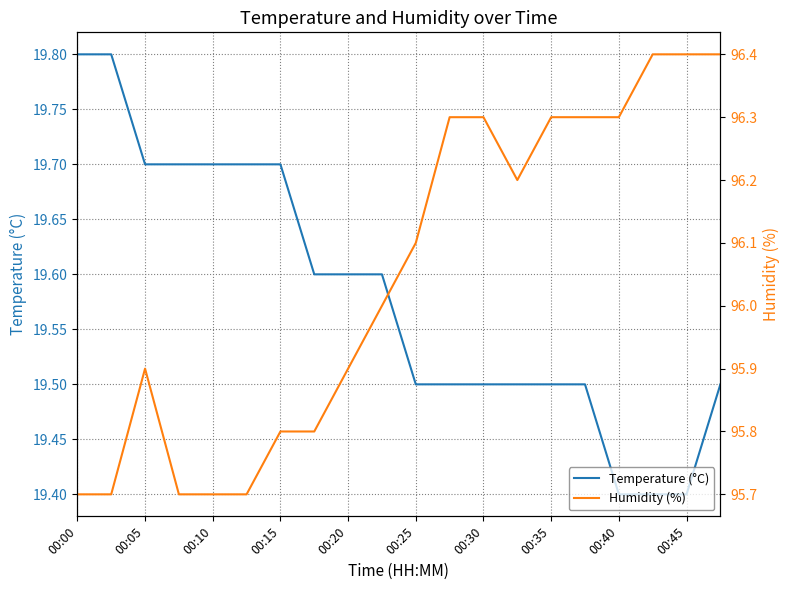

Which series has the largest total across all categories?

Humidity (%)